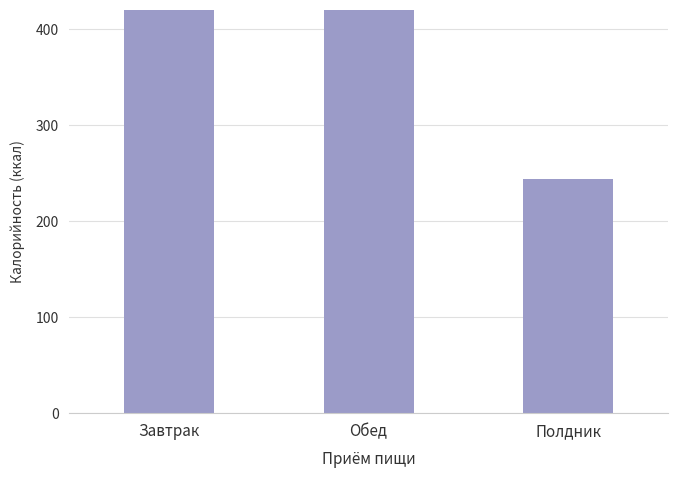

Reading left to right, extract all data points from this chart.

Завтрак=667	Обед=527	Полдник=244